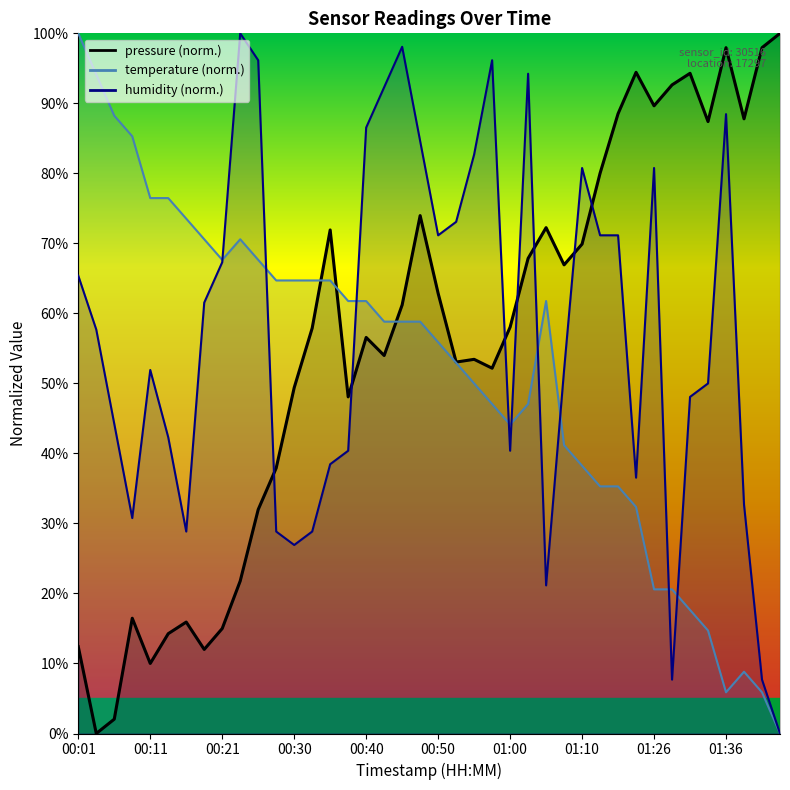

At how many categories does at least one series exceed 88?

10